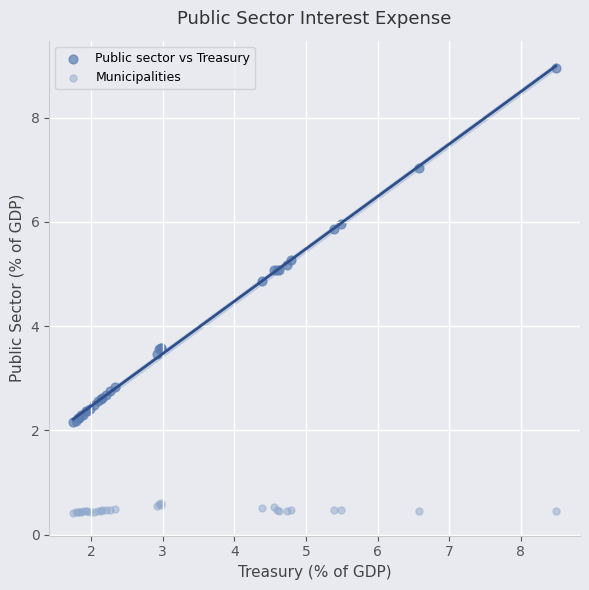

What are all the series names shown in the legend?

Public sector vs Treasury, Municipalities